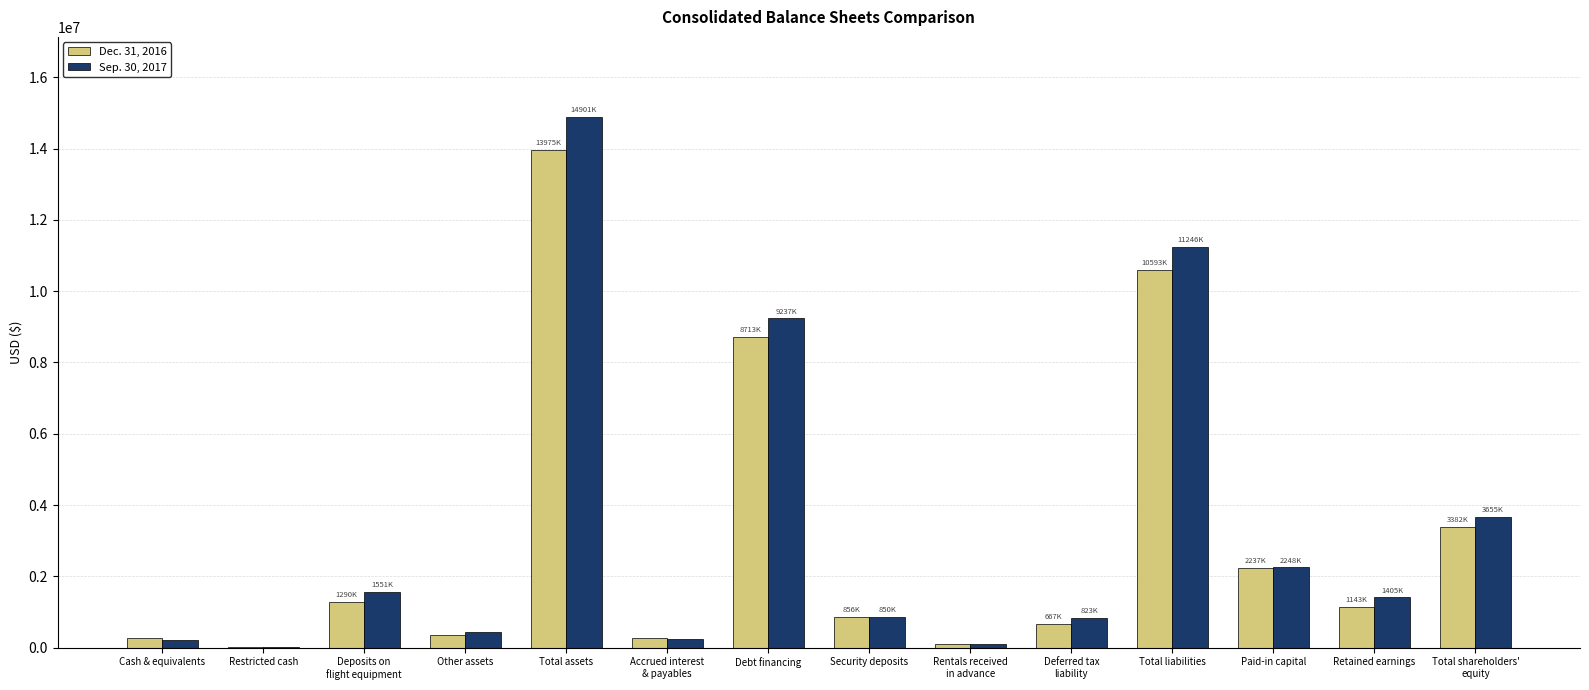

Are the bars horizontal?

No